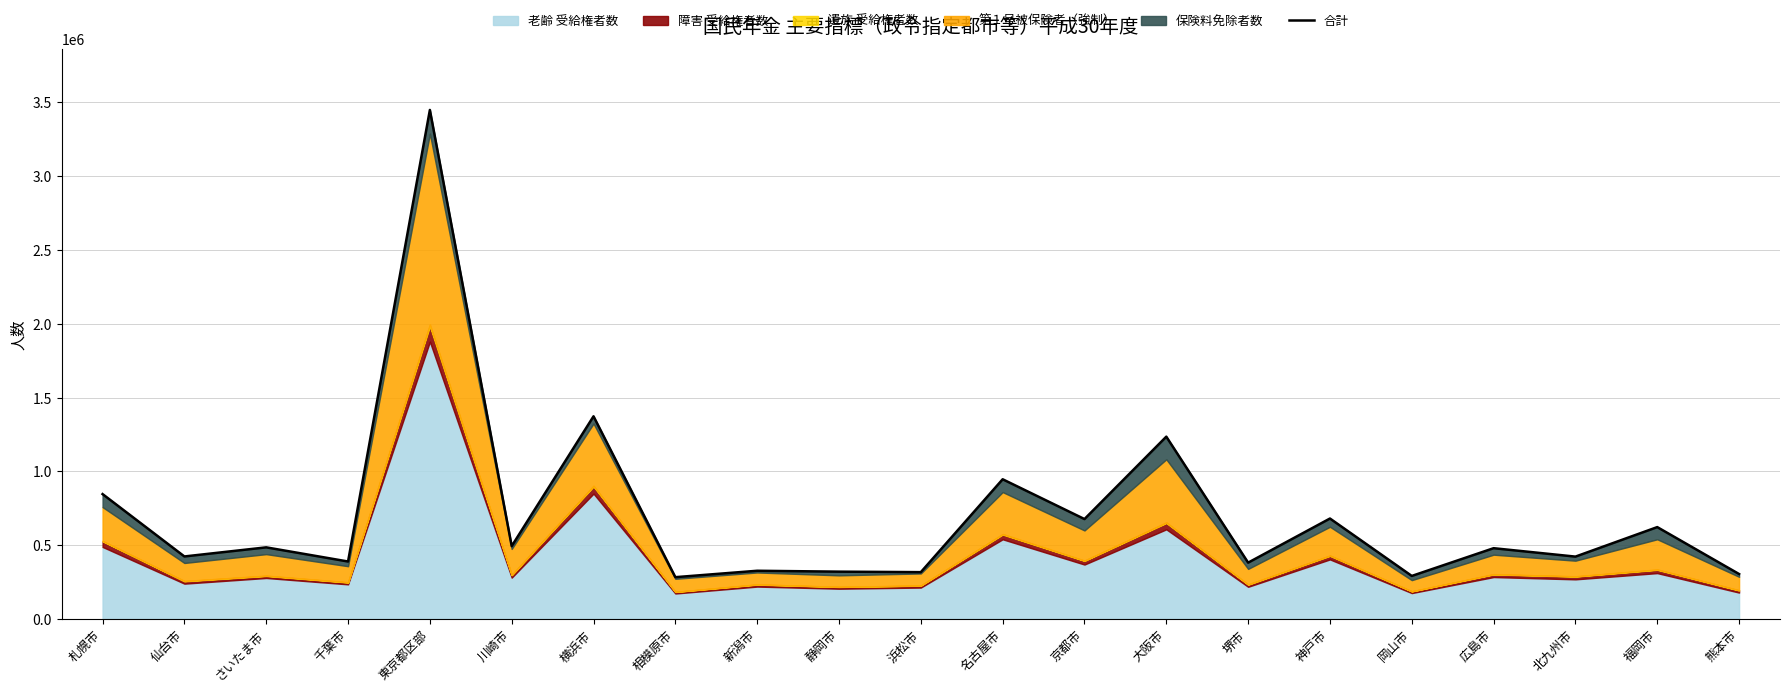

List the labels in order of value, smallest first.

相模原市, 岡山市, 熊本市, 浜松市, 静岡市, 新潟市, 堺市, 千葉市, 北九州市, 仙台市, 広島市, さいたま市, 川崎市, 福岡市, 京都市, 神戸市, 札幌市, 名古屋市, 大阪市, 横浜市, 東京都区部